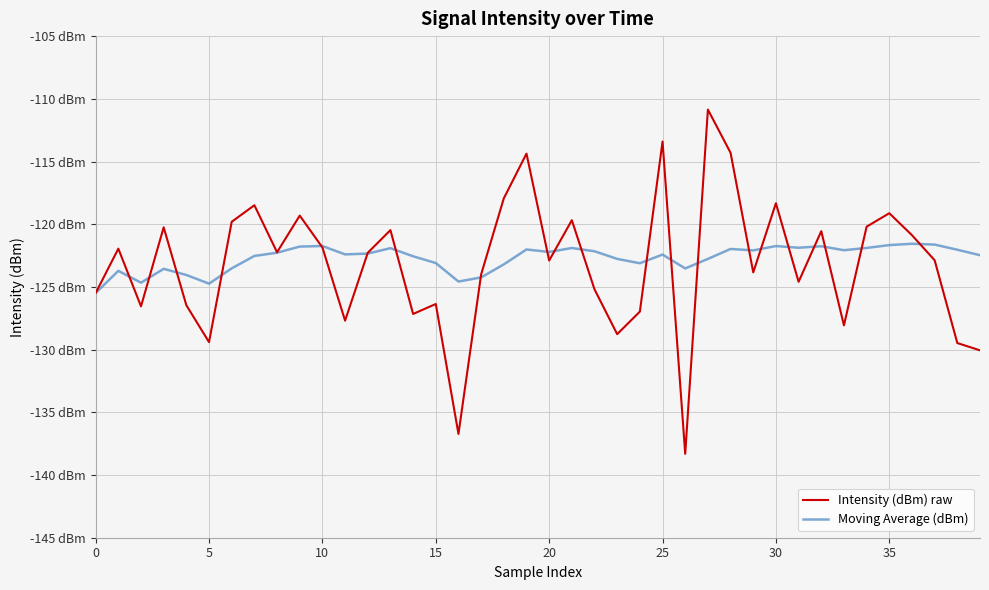

Which series has the largest range (max minus min)?

Intensity (dBm) raw